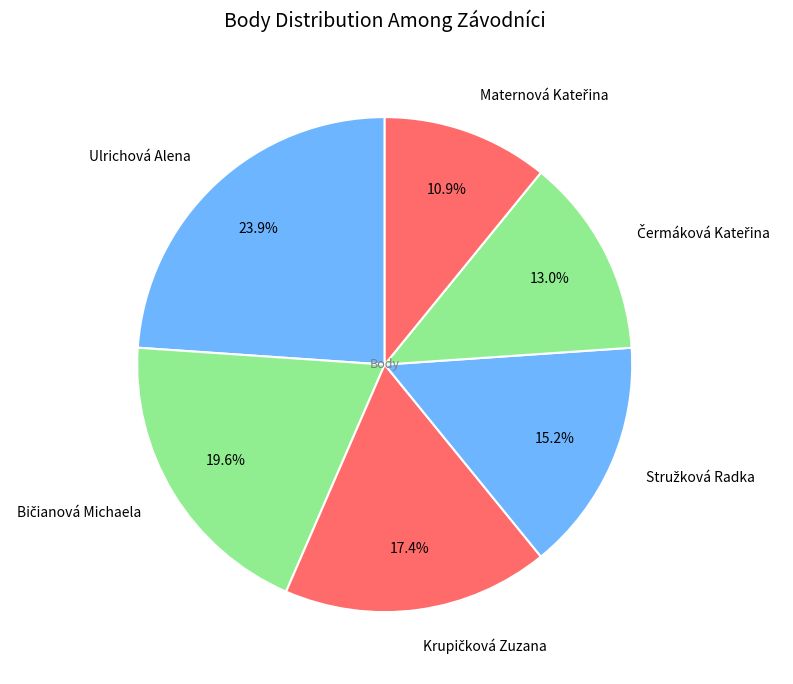

Is Ulrichová Alena the majority of the pie?

No